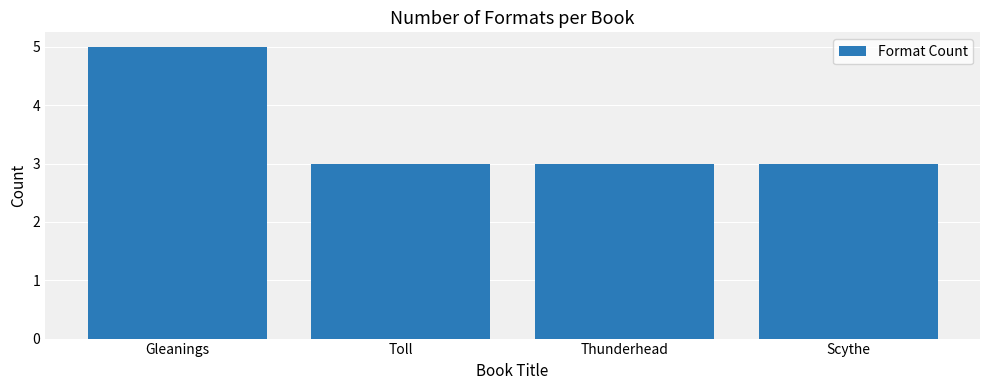

Reading right to left, what are all the values shown in this chart?

3	3	3	5